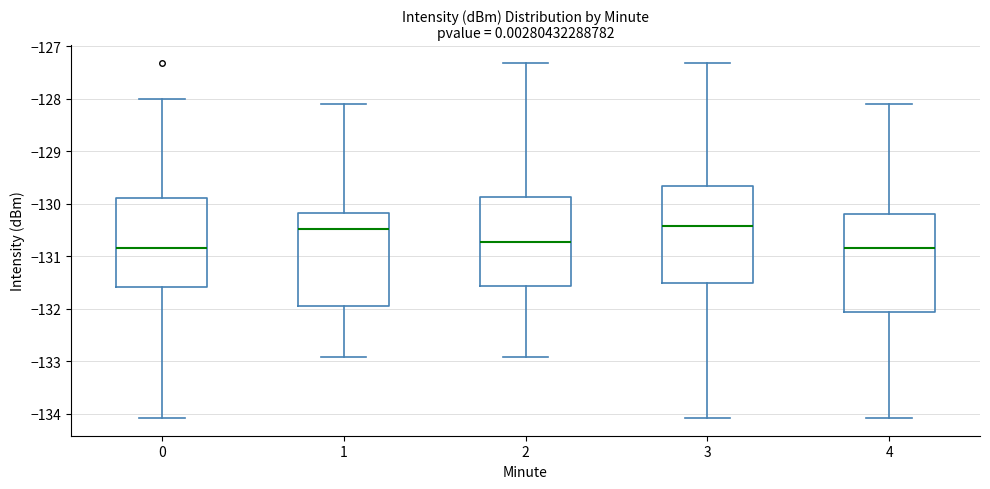

Reading left to right, transcribe this box plot: for each box, give where its median line is, the range the box spans, and where its two whiskers end, as read against the y-axis. The values are not printed on the chart, so give them approximately, as read against the axis.

0: median -130.8, box -131.6 to -129.9, whiskers -134.1 to -128.0
1: median -130.5, box -131.9 to -130.2, whiskers -132.9 to -128.1
2: median -130.7, box -131.6 to -129.9, whiskers -132.9 to -127.3
3: median -130.4, box -131.5 to -129.7, whiskers -134.1 to -127.3
4: median -130.8, box -132.1 to -130.2, whiskers -134.1 to -128.1